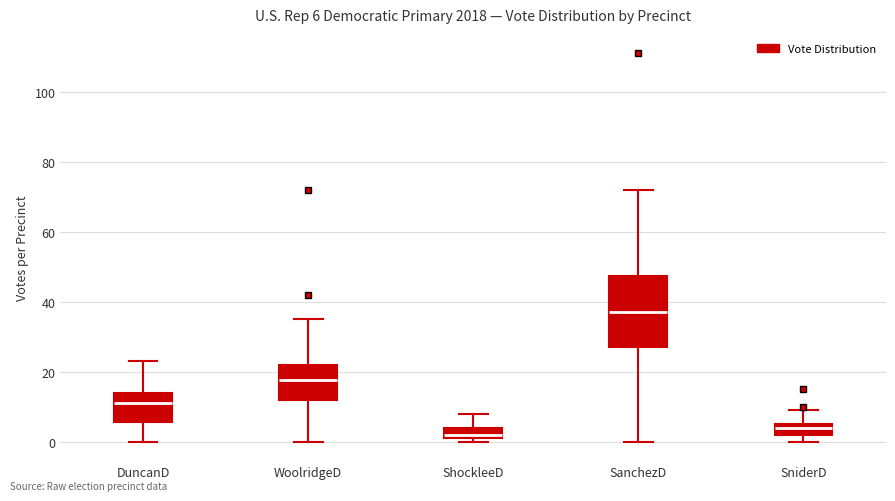

Which box's median line is the lowest?

ShockleeD